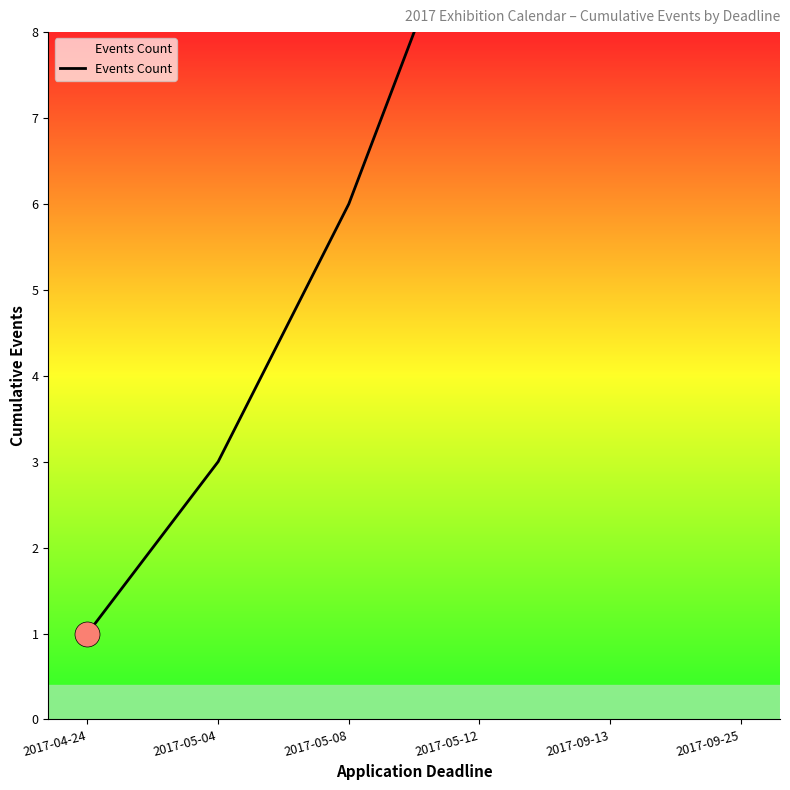

What is the value of the 4th point from the left?

10